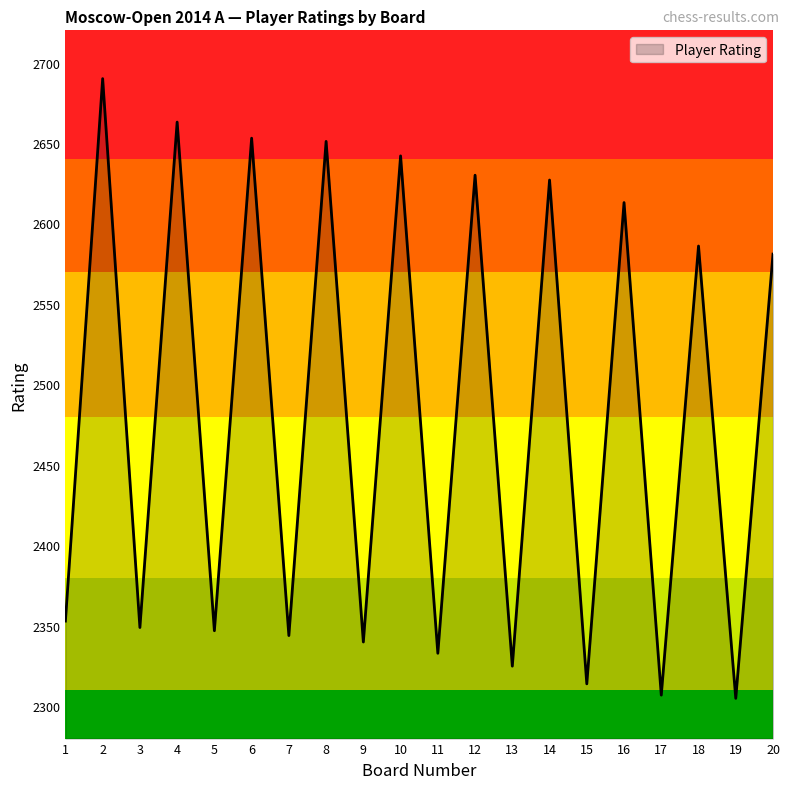

What is the difference between the maximum and minimum values?

385